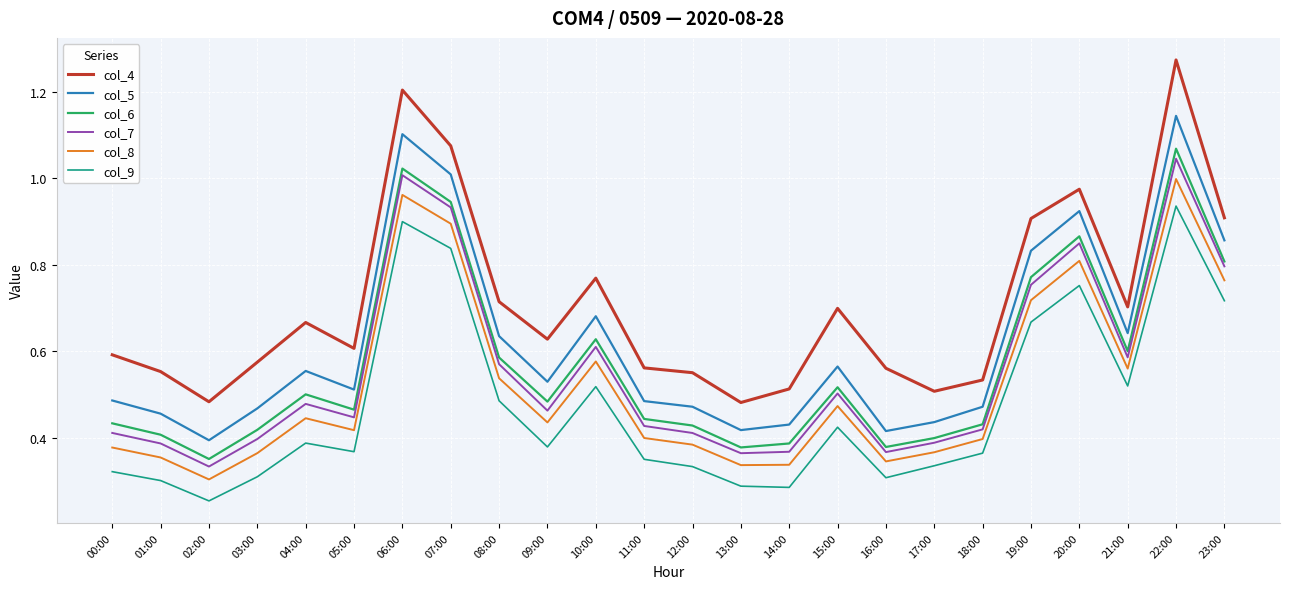

Rank the series at 21:00 from lowest to highest value.

col_9, col_8, col_7, col_6, col_5, col_4